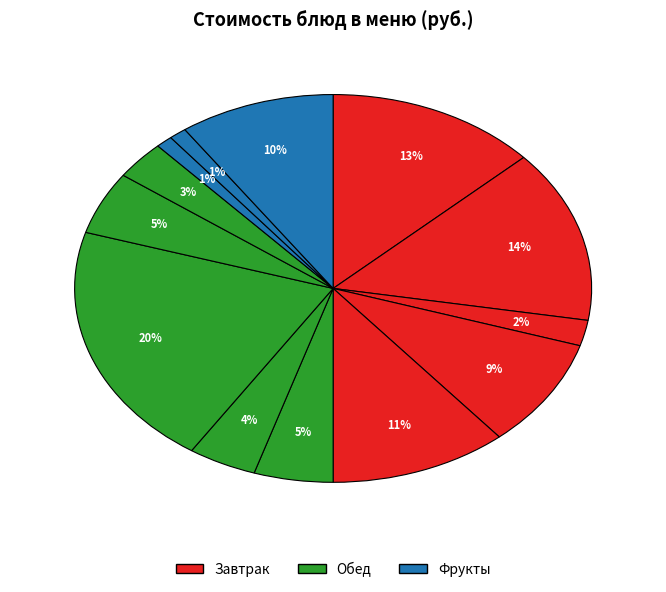

Count the number of slices in the pie.

13